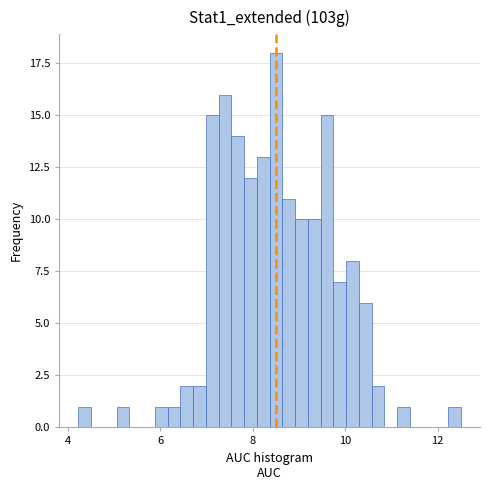

Read against the x-axis, roughly where is the centre of the tallest bar?

8.6